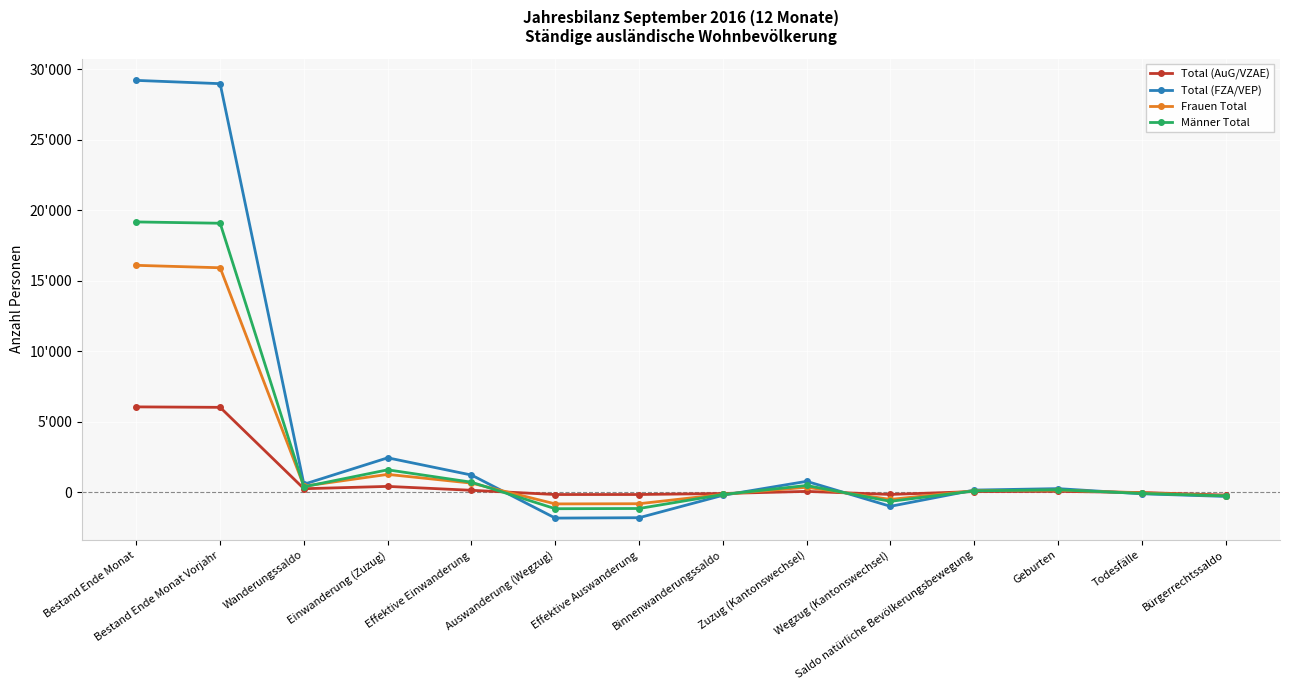

Reading left to right, what are all the values shown in this chart?

Total (AuG/VZAE): Bestand Ende Monat=6063	Bestand Ende Monat Vorjahr=6030	Wanderungssaldo=256	Einwanderung (Zuzug)=421	Effektive Einwanderung=145	Auswanderung (Wegzug)=-155	Effektive Auswanderung=-154	Binnenwanderungssaldo=-83	Zuzug (Kantonswechsel)=67	Wegzug (Kantonswechsel)=-150	Saldo natürliche Bevölkerungsbewegung=56	Geburten=69	Todesfälle=-13	Bürgerrechtssaldo=-197
Total (FZA/VEP): Bestand Ende Monat=29226	Bestand Ende Monat Vorjahr=28993	Wanderungssaldo=573	Einwanderung (Zuzug)=2449	Effektive Einwanderung=1227	Auswanderung (Wegzug)=-1828	Effektive Auswanderung=-1801	Binnenwanderungssaldo=-212	Zuzug (Kantonswechsel)=780	Wegzug (Kantonswechsel)=-992	Saldo natürliche Bevölkerungsbewegung=160	Geburten=263	Todesfälle=-103	Bürgerrechtssaldo=-290
Frauen Total: Bestand Ende Monat=16105	Bestand Ende Monat Vorjahr=15932	Wanderungssaldo=437	Einwanderung (Zuzug)=1273	Effektive Einwanderung=654	Auswanderung (Wegzug)=-821	Effektive Auswanderung=-808	Binnenwanderungssaldo=-142	Zuzug (Kantonswechsel)=361	Wegzug (Kantonswechsel)=-503	Saldo natürliche Bevölkerungsbewegung=113	Geburten=151	Todesfälle=-38	Bürgerrechtssaldo=-239
Männer Total: Bestand Ende Monat=19184	Bestand Ende Monat Vorjahr=19091	Wanderungssaldo=392	Einwanderung (Zuzug)=1597	Effektive Einwanderung=718	Auswanderung (Wegzug)=-1162	Effektive Auswanderung=-1147	Binnenwanderungssaldo=-153	Zuzug (Kantonswechsel)=486	Wegzug (Kantonswechsel)=-639	Saldo natürliche Bevölkerungsbewegung=103	Geburten=181	Todesfälle=-78	Bürgerrechtssaldo=-248